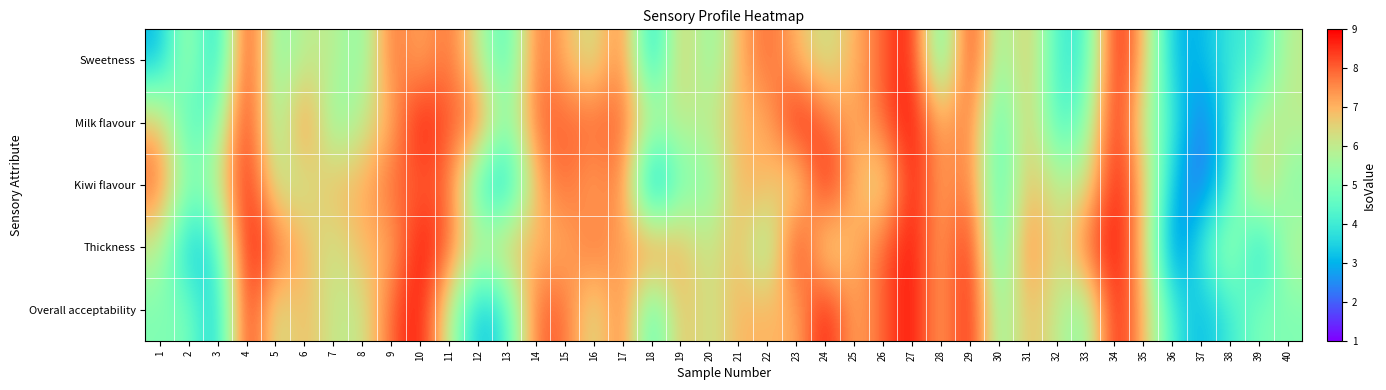

Which series has the widest spread of values?

Milk flavour